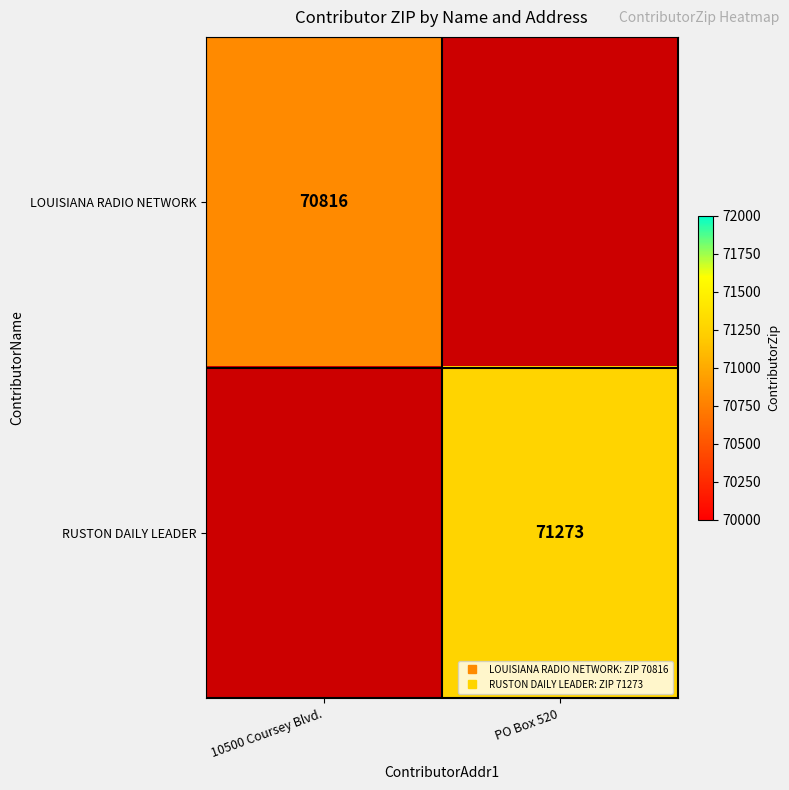

What is the smallest value displayed?

70816.0